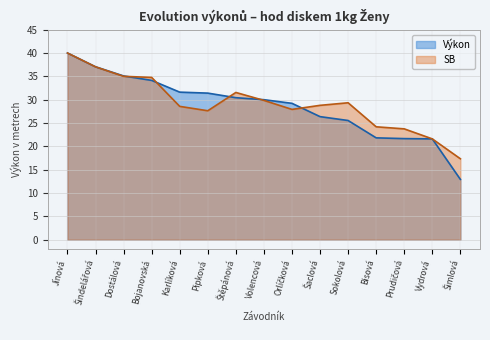

Where is SB nearest to the value 28?

Orlíčková